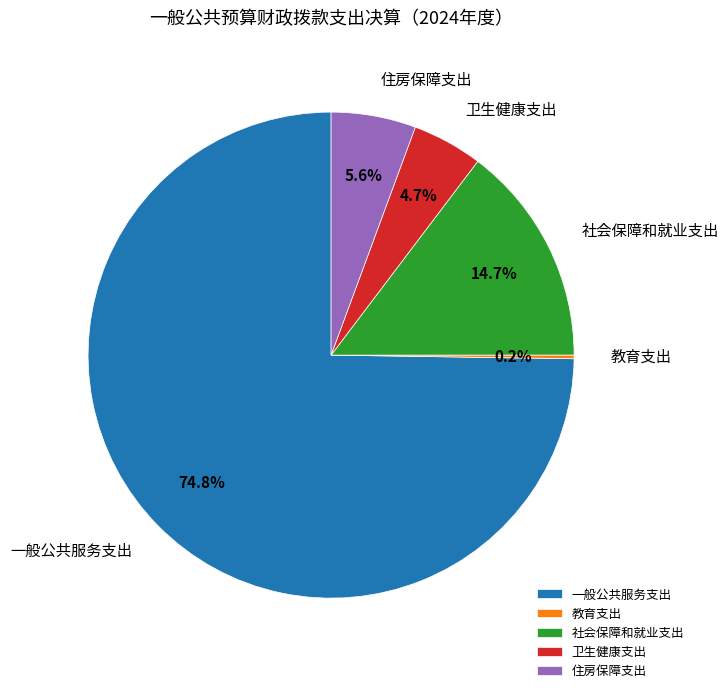

To the nearest percent, what is the combined percentage of 一般公共服务支出 and 住房保障支出?

80%